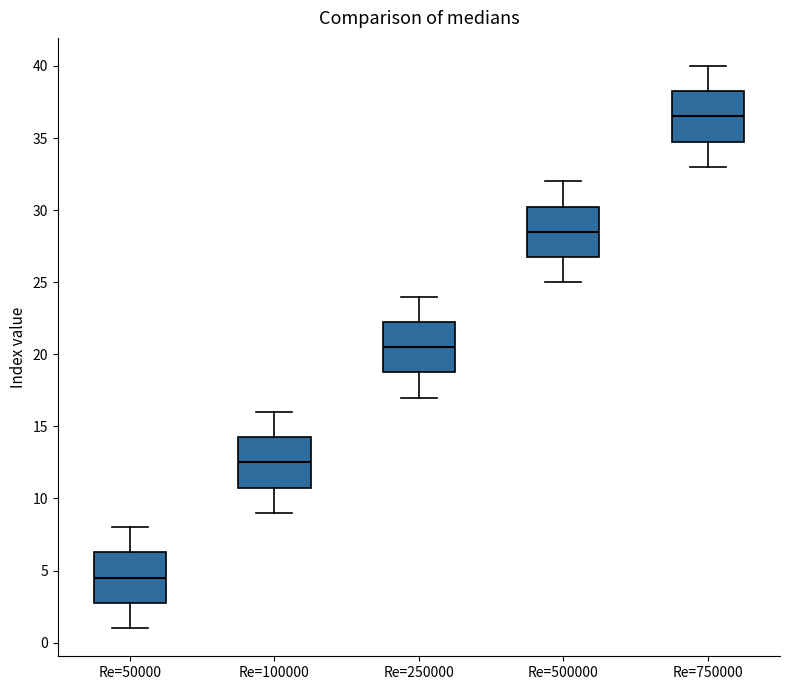

Reading left to right, read every box against the y-axis: the position of its median line, the range the box covers, and the ends of its whiskers. The values are not printed on the chart, so give them approximately, as read against the axis.

Re=50000: median 4.5, box 3.0 to 6.5, whiskers 1.0 to 8.0
Re=100000: median 12.5, box 11.0 to 14.5, whiskers 9.0 to 16.0
Re=250000: median 20.5, box 19.0 to 22.5, whiskers 17.0 to 24.0
Re=500000: median 28.5, box 27.0 to 30.5, whiskers 25.0 to 32.0
Re=750000: median 36.5, box 35.0 to 38.5, whiskers 33.0 to 40.0